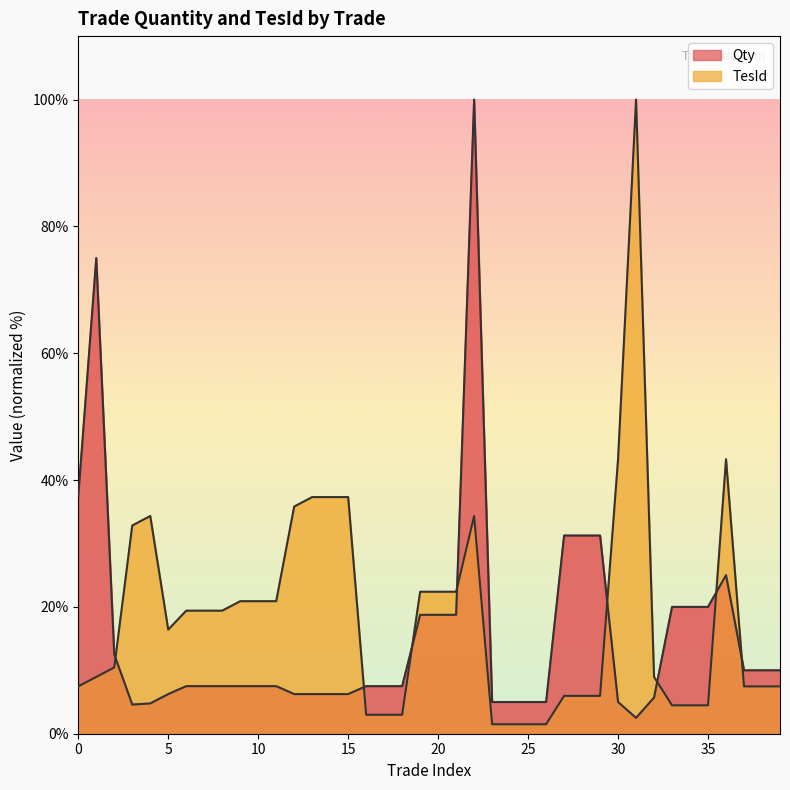

How many intersections are there between TesId and Qty?

8